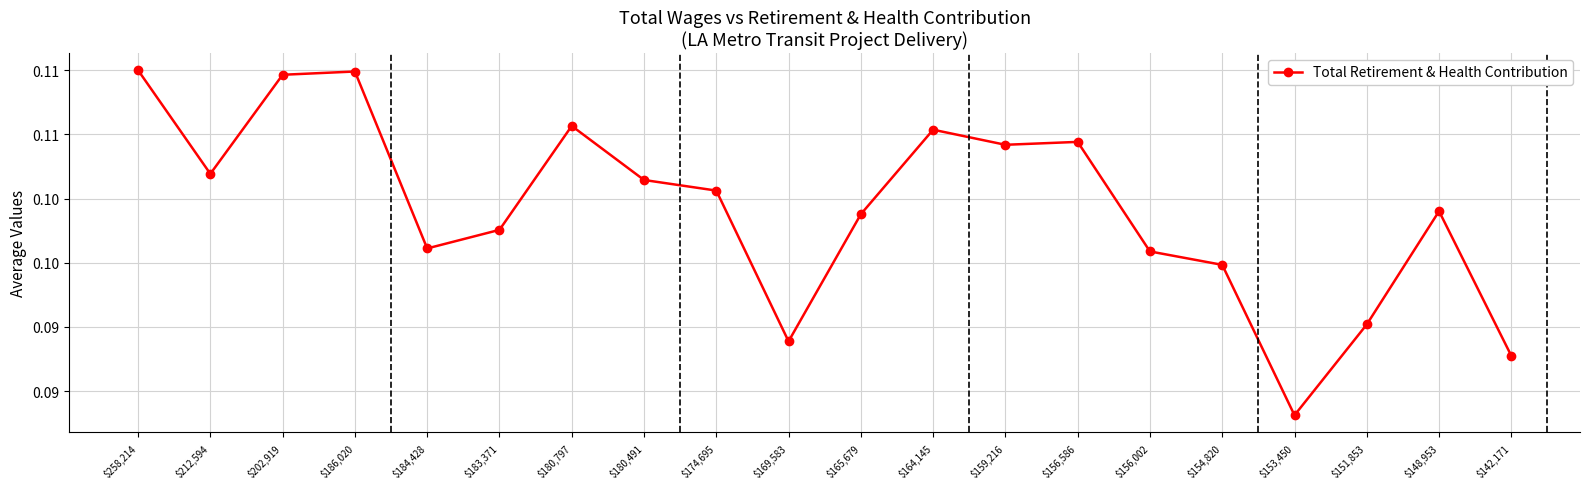

Where is the first local maximum?

$186,020